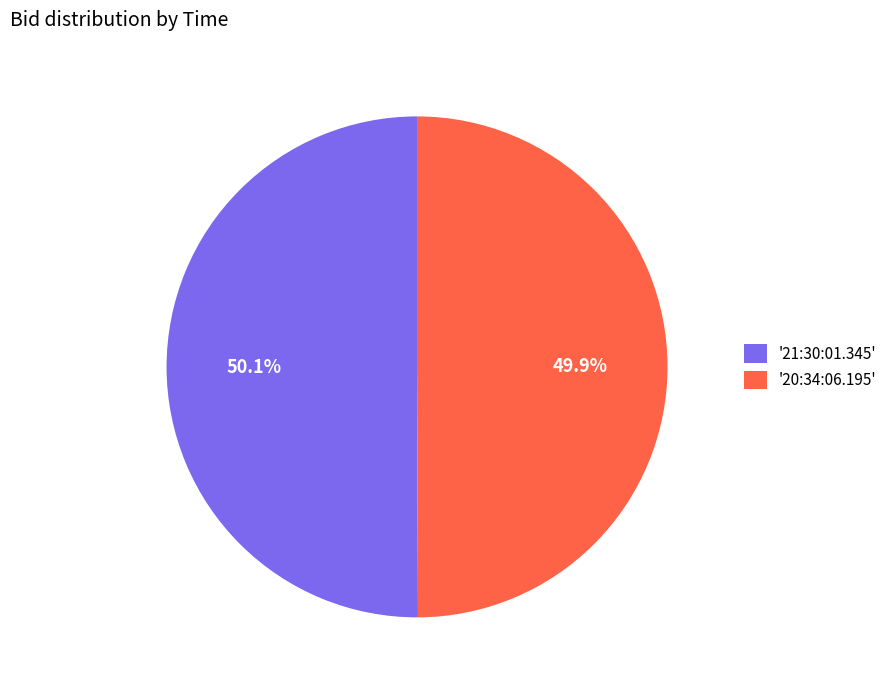

What percentage is NOT represented by '20:34:06.195'?

50.1%